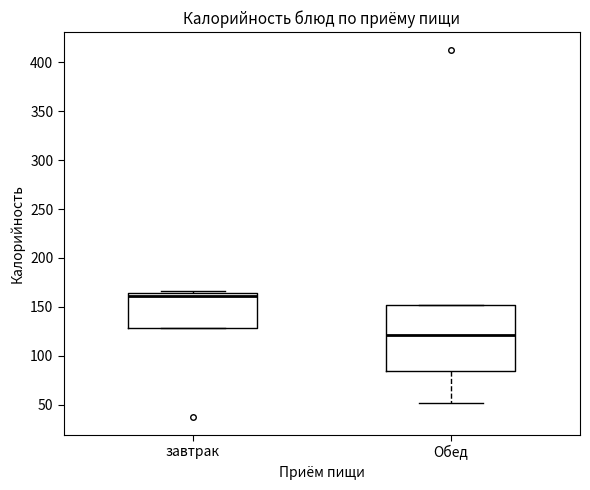

Reading left to right, read every box against the y-axis: the position of its median line, the range the box covers, and the ends of its whiskers. The values are not printed on the chart, so give them approximately, as read against the axis.

завтрак: median 160, box 130 to 165, whiskers 130 to 165
Обед: median 120, box 85 to 150, whiskers 50 to 150